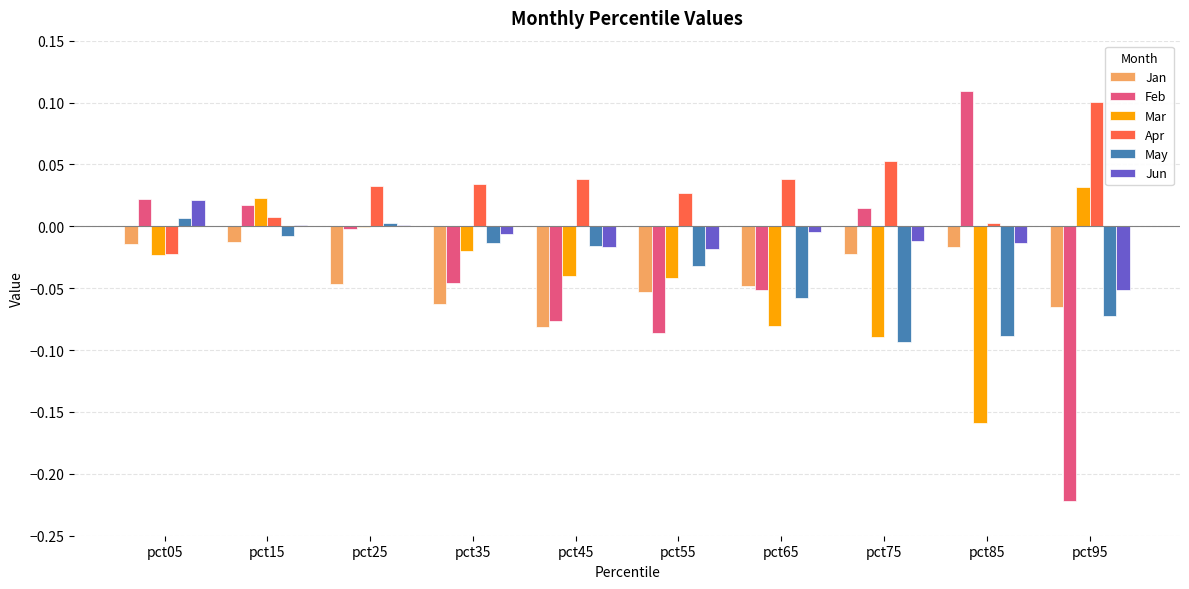

Which label corresponds to the largest value in the chart?

pct85